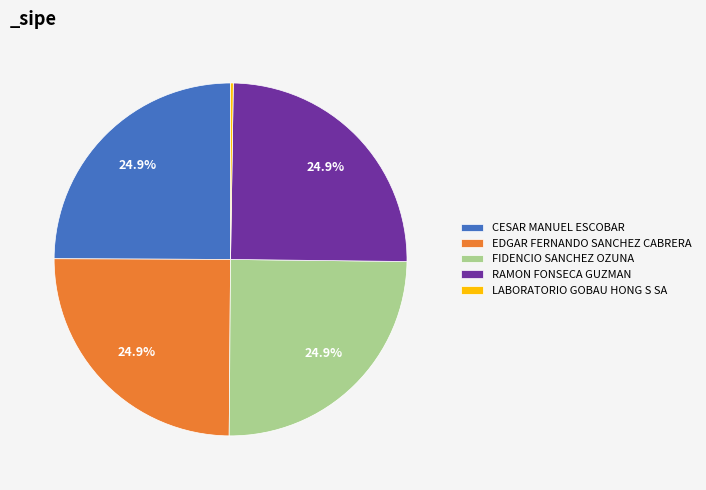

What is the ratio of the value at CESAR MANUEL ESCOBAR to the value at EDGAR FERNANDO SANCHEZ CABRERA?

1.0